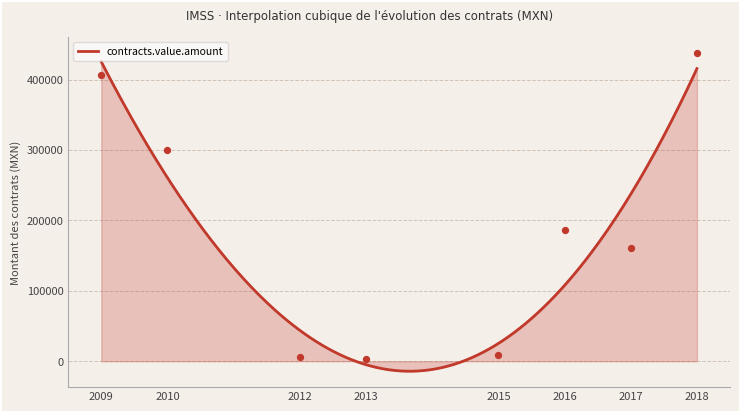

Which has a higher value, 2010 or 2016?

2010